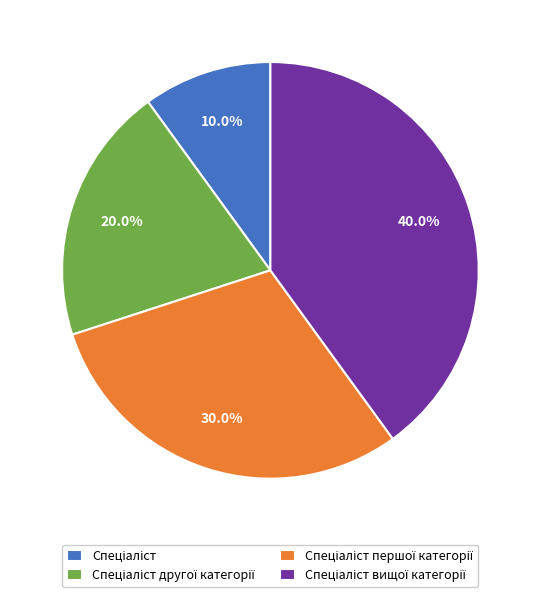

Count the number of slices in the pie.

4